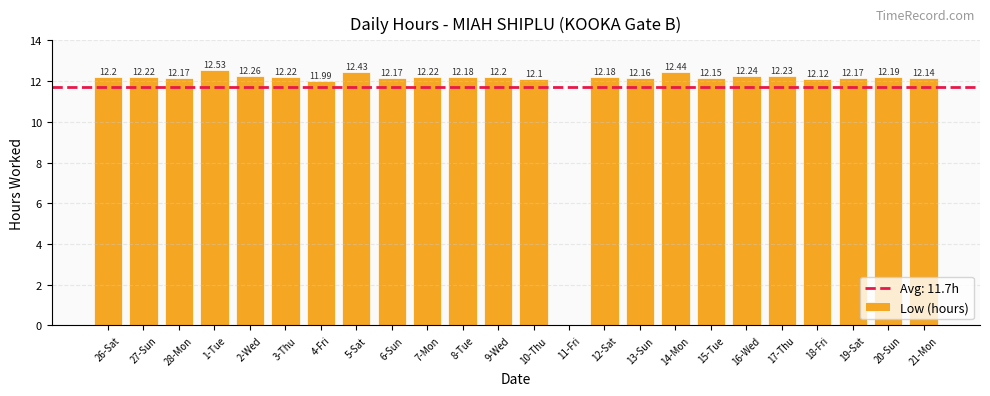

Reading left to right, what are all the values shown in this chart?

12.2	12.2	12.2	12.5	12.3	12.2	12.0	12.4	12.2	12.2	12.2	12.2	12.1	0.0	12.2	12.2	12.4	12.2	12.2	12.2	12.1	12.2	12.2	12.1